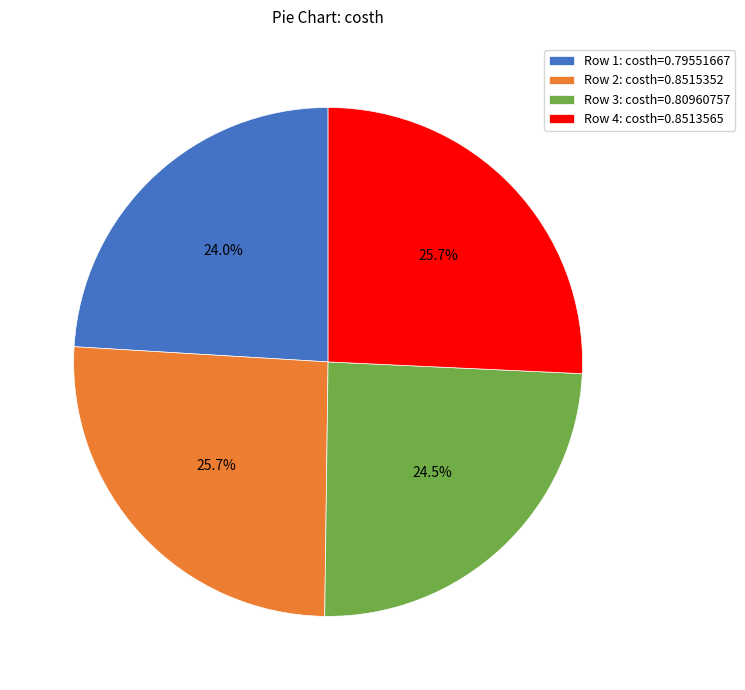

Is Row 3: costh=0.80960757 the majority of the pie?

No